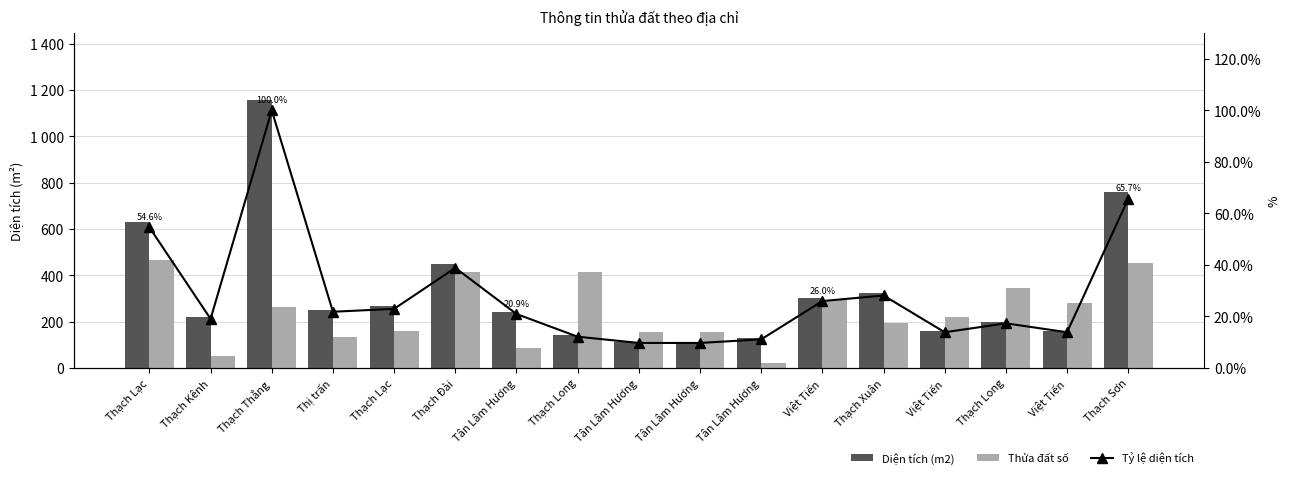

List the labels in order of Thửa đất số value, smallest first.

Tân Lâm Hương, Thạch Kênh, Tân Lâm Hương, Thị trấn, Tân Lâm Hương, Tân Lâm Hương, Thạch Lạc, Thạch Xuân, Việt Tiến, Thạch Thắng, Việt Tiến, Việt Tiến, Thạch Long, Thạch Đài, Thạch Long, Thạch Sơn, Thạch Lạc